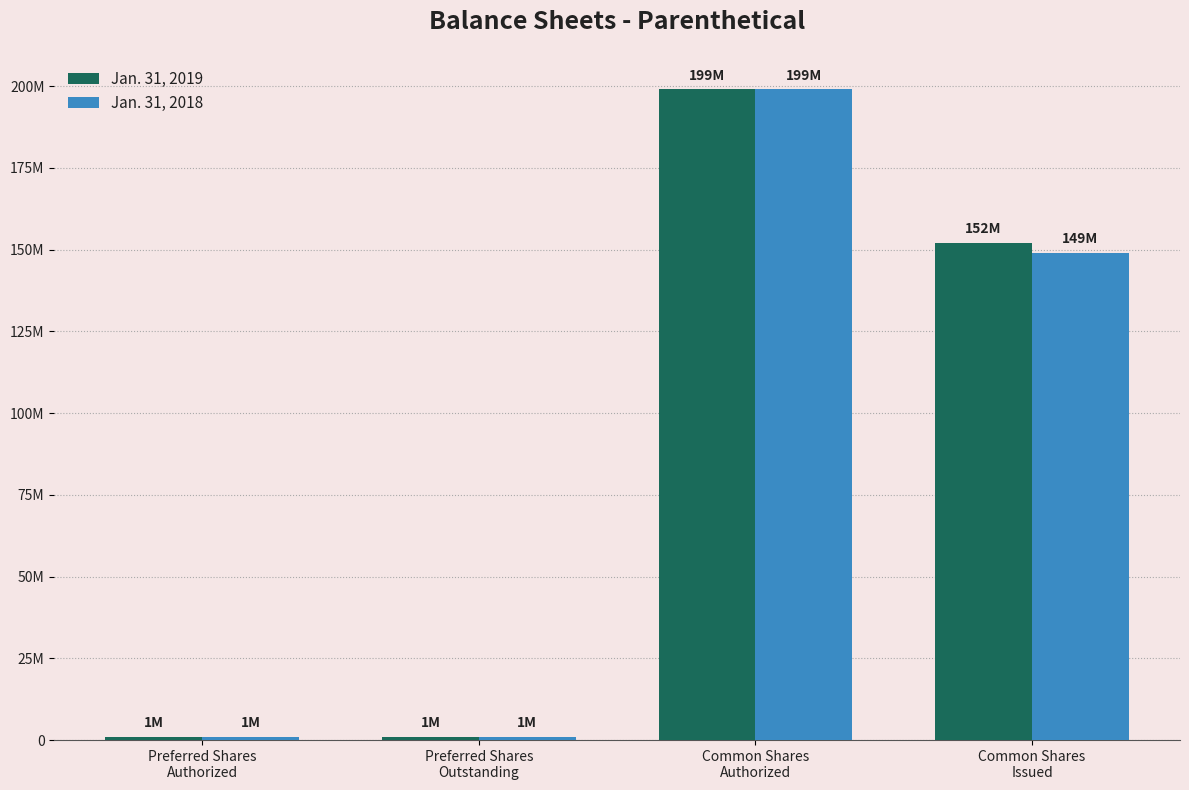

At how many categories does at least one series exceed 89107745?

2